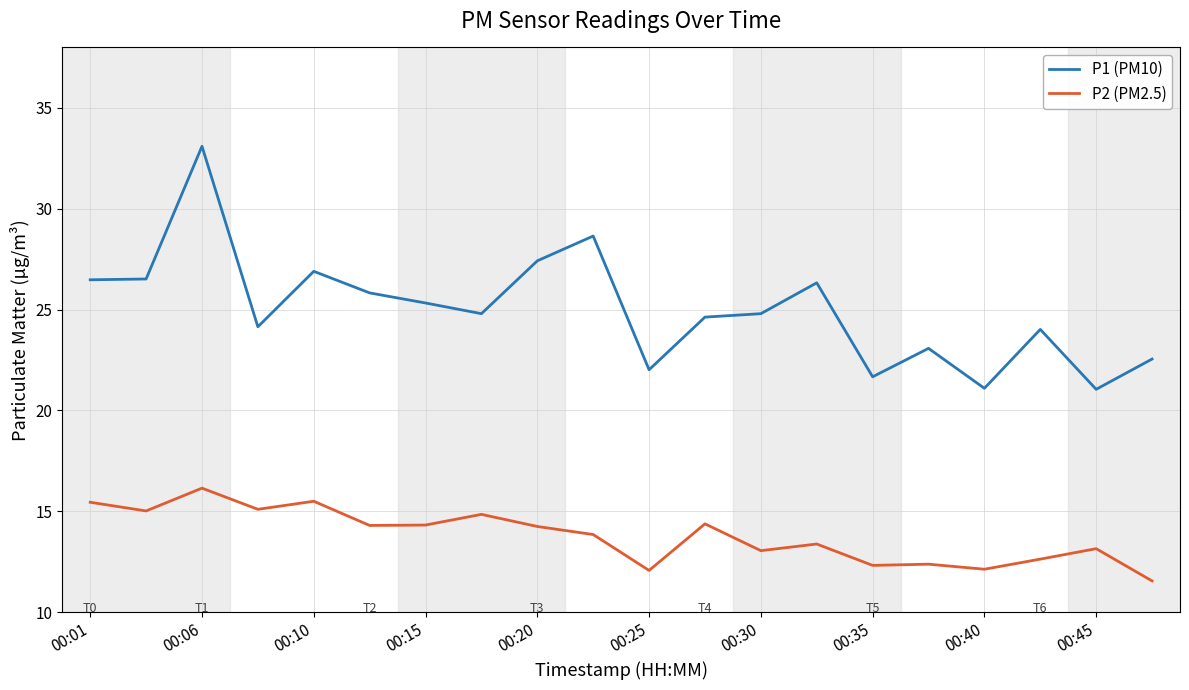

How many values in the P2 (PM2.5) series exceed 14?

10